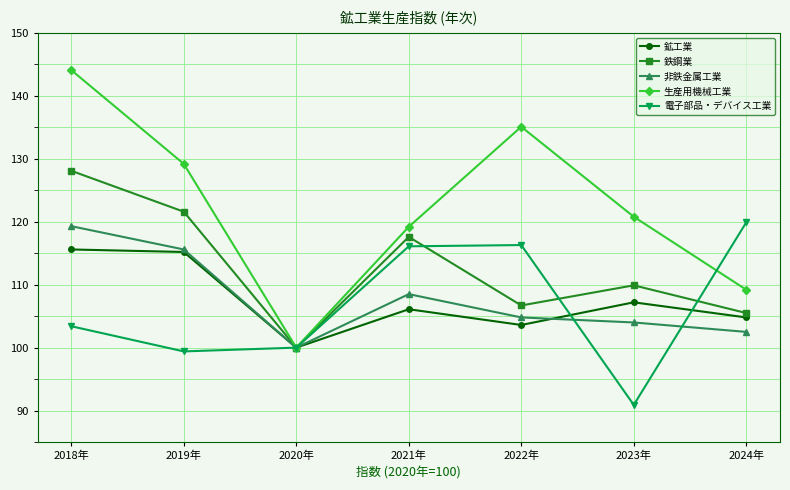

Read the 生産用機械工業 value at 2021年.

119.2